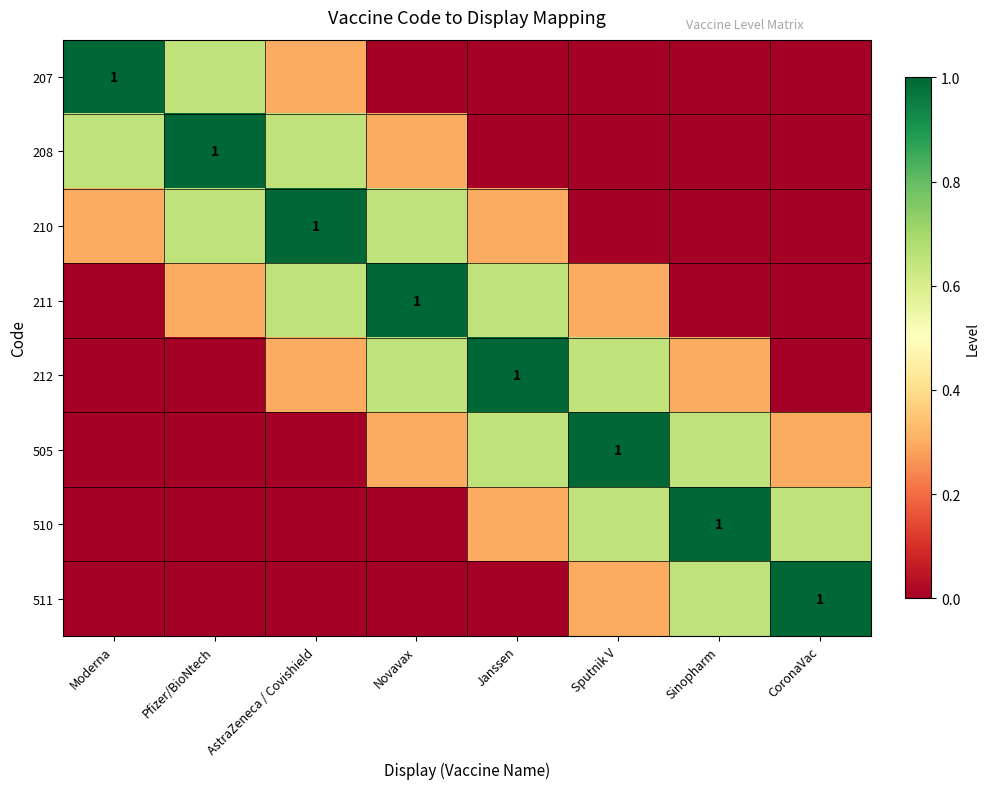

Which series has the largest range (max minus min)?

207